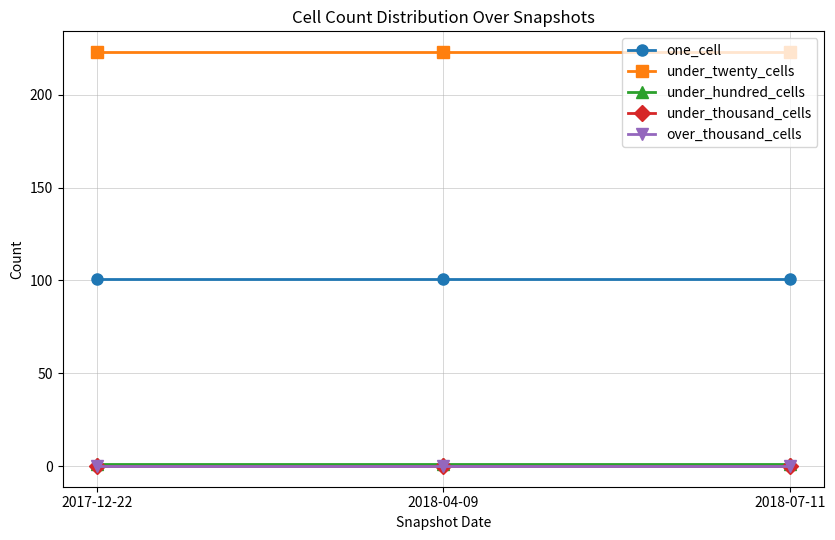

What is the value of the one_cell point at the 1st from the left?

101